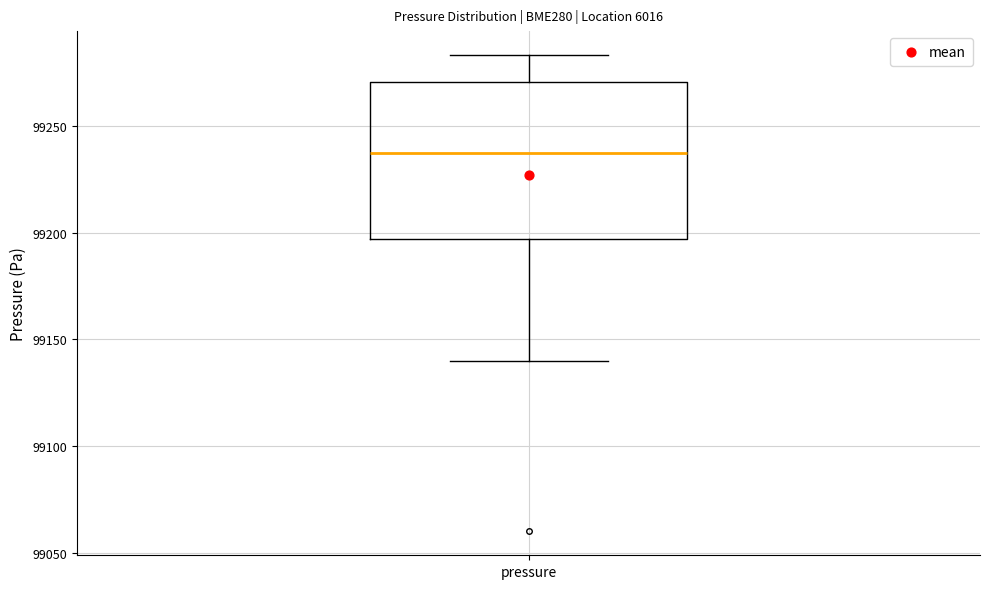

Transcribe this box plot: give where the median line is, the range the box spans, and where the two whiskers end, as read against the y-axis. The values are not printed on the chart, so give them approximately, as read against the axis.

median 99240, box 99195 to 99270, whiskers 99140 to 99285